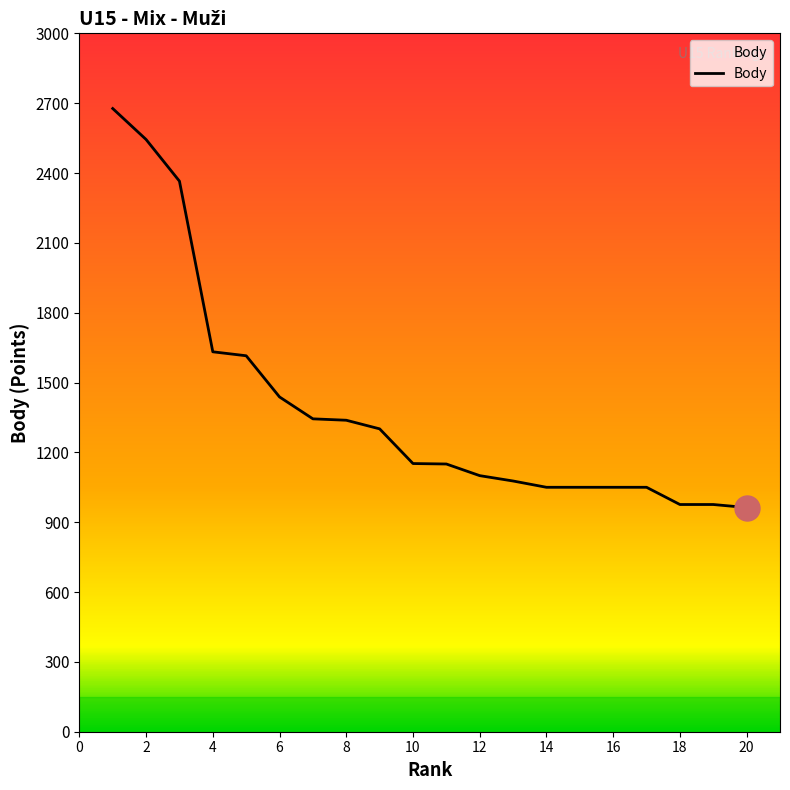

What is the maximum value shown in the chart?

2677